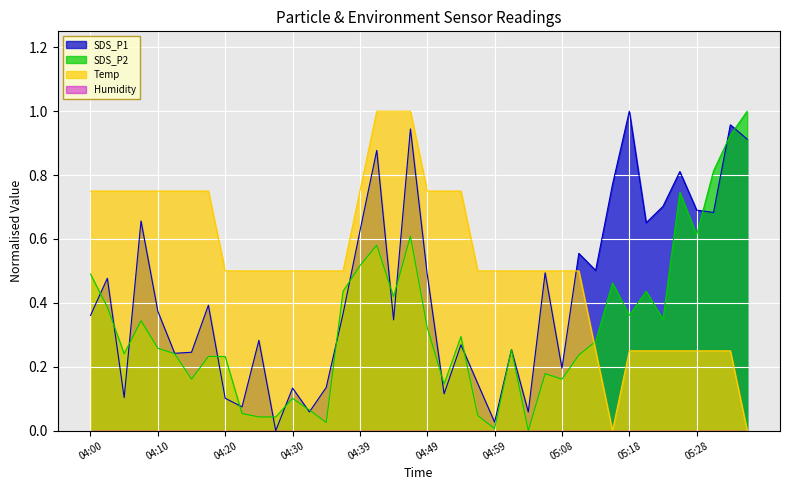

Reading left to right, transcribe all the data shown in this chart.

SDS_P1: 0.4	0.5	0.1	0.7	0.4	0.2	0.2	0.4	0.1	0.1	0.3	0.0	0.1	0.1	0.1	0.4	0.6	0.9	0.3	0.9	0.5	0.1	0.3	0.1	0.0	0.3	0.1	0.5	0.2	0.6	0.5	0.8	1.0	0.7	0.7	0.8	0.7	0.7	1.0	0.9
SDS_P2: 0.5	0.4	0.2	0.3	0.3	0.2	0.2	0.2	0.2	0.1	0.0	0.0	0.1	0.1	0.0	0.4	0.5	0.6	0.4	0.6	0.3	0.1	0.3	0.0	0.0	0.3	0.0	0.2	0.2	0.2	0.3	0.5	0.4	0.4	0.3	0.7	0.6	0.8	0.9	1.0
Temp: 0.8	0.8	0.8	0.8	0.8	0.8	0.8	0.8	0.5	0.5	0.5	0.5	0.5	0.5	0.5	0.5	0.8	1.0	1.0	1.0	0.8	0.8	0.8	0.5	0.5	0.5	0.5	0.5	0.5	0.5	0.3	0.0	0.3	0.3	0.3	0.3	0.3	0.3	0.3	0.0